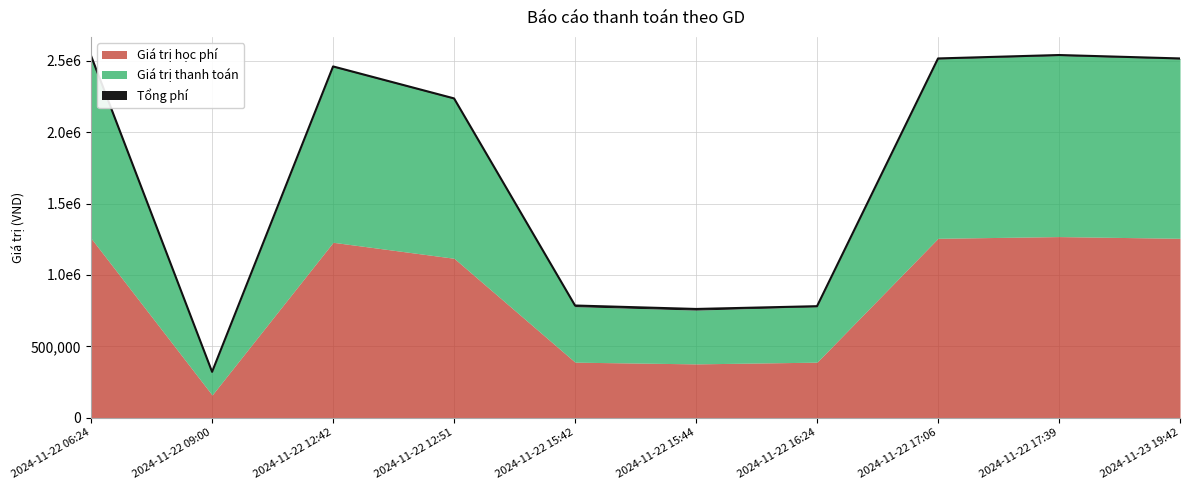

True or false: Giá trị học phí has more than 2 points higher than both neighbors.

False